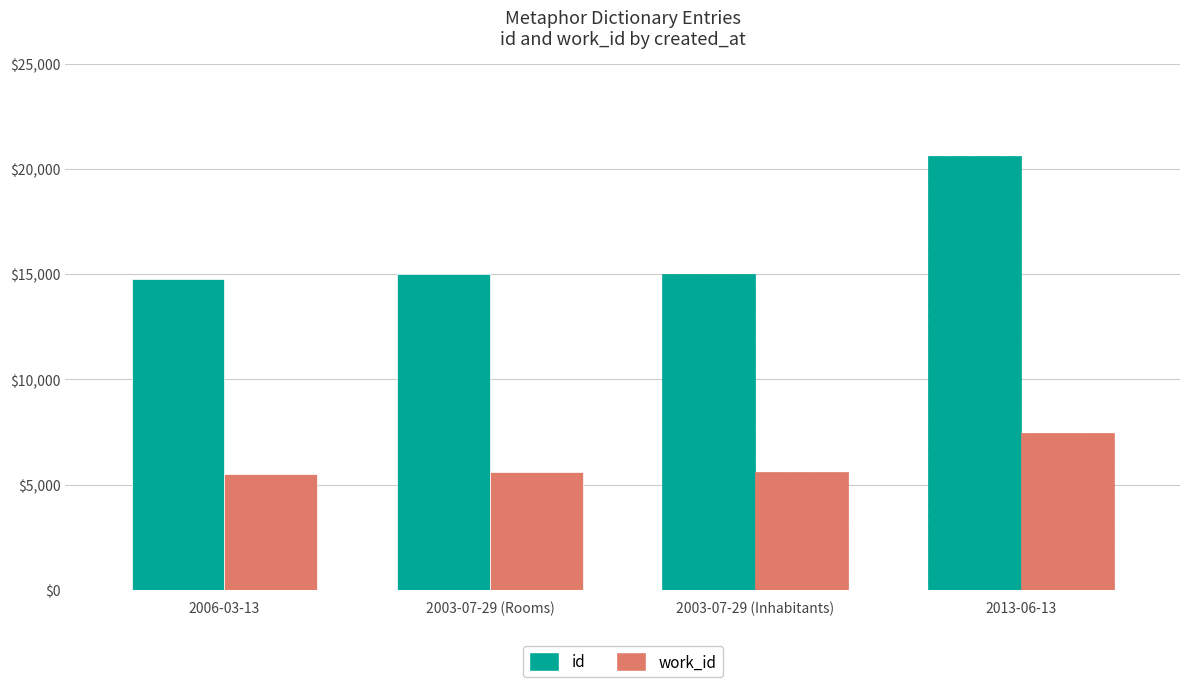

What is the difference between the highest and lowest values at 2003-07-29 (Inhabitants)?

9387